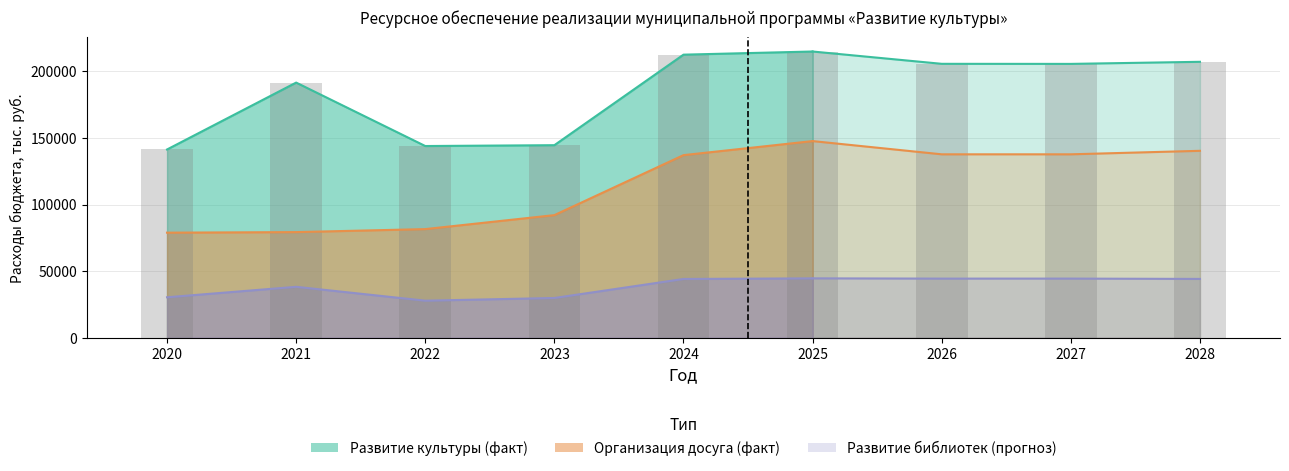

True or false: the data shows 141400.3 at 2020.

True